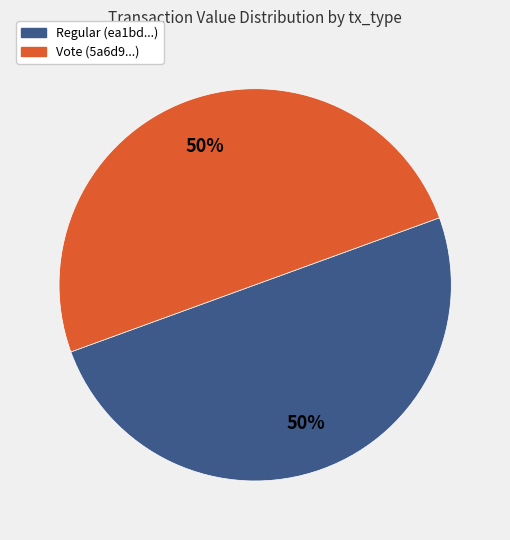

How many slices are in this pie chart?

2